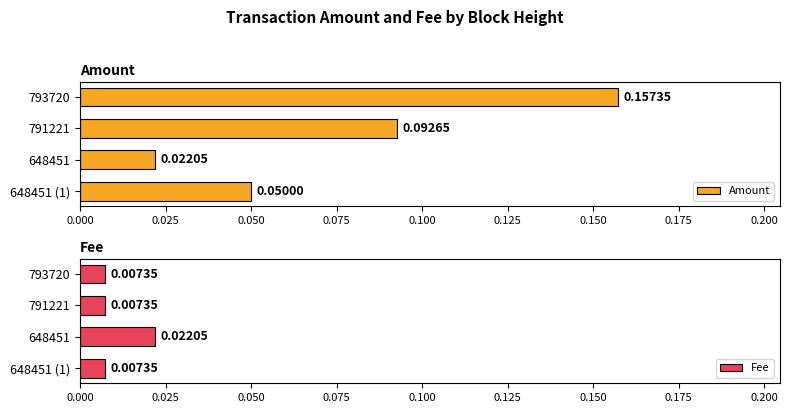

Rank the categories by Amount value from highest to lowest.

793720, 791221, 648451 (1), 648451